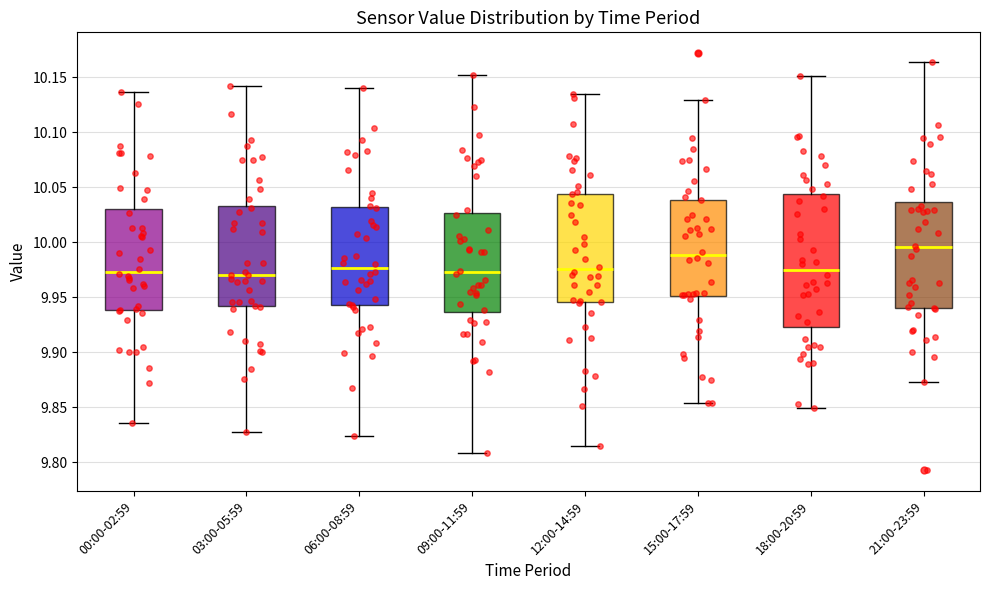

Reading left to right, read every box against the y-axis: the position of its median line, the range the box covers, and the ends of its whiskers. The values are not printed on the chart, so give them approximately, as read against the axis.

00:00-02:59: median 9.975, box 9.940 to 10.030, whiskers 9.835 to 10.135
03:00-05:59: median 9.970, box 9.940 to 10.035, whiskers 9.830 to 10.140
06:00-08:59: median 9.975, box 9.945 to 10.030, whiskers 9.825 to 10.140
09:00-11:59: median 9.975, box 9.935 to 10.025, whiskers 9.810 to 10.150
12:00-14:59: median 9.975, box 9.945 to 10.045, whiskers 9.815 to 10.135
15:00-17:59: median 9.990, box 9.950 to 10.040, whiskers 9.855 to 10.130
18:00-20:59: median 9.975, box 9.925 to 10.045, whiskers 9.850 to 10.150
21:00-23:59: median 9.995, box 9.940 to 10.035, whiskers 9.875 to 10.165